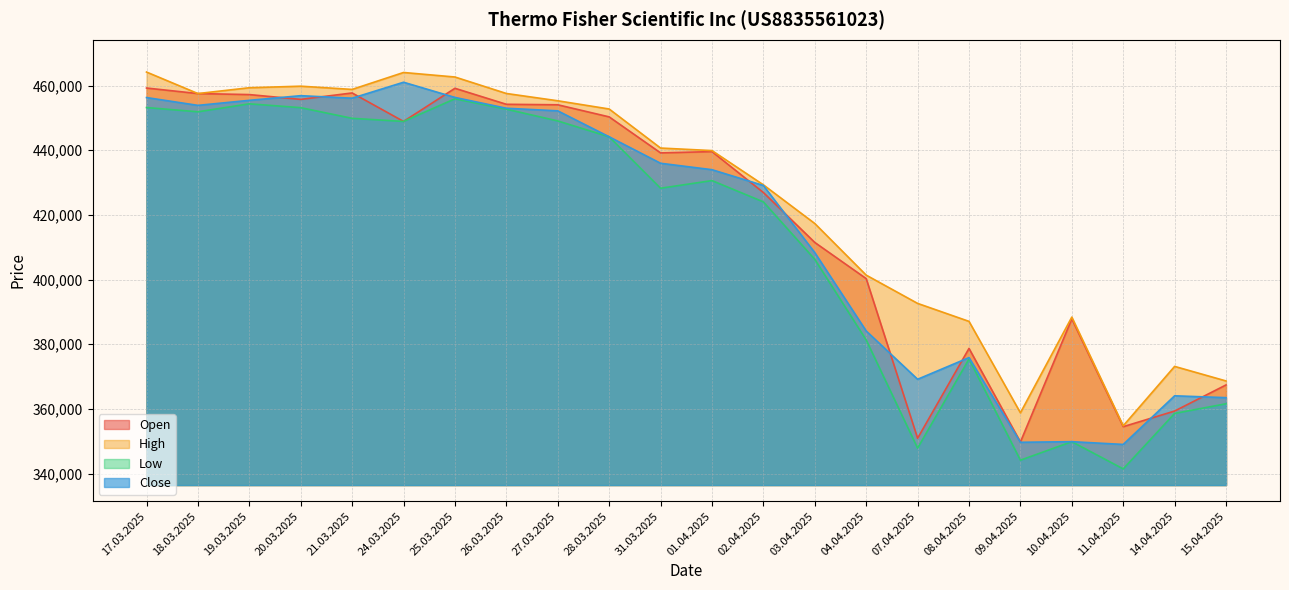

Is it true that Close equals 71208 at 10.04.2025?

False